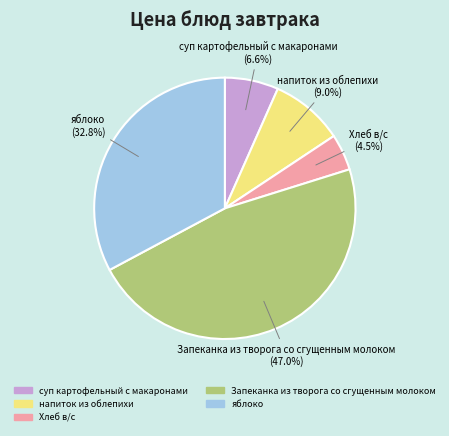

Count the number of slices in the pie.

5